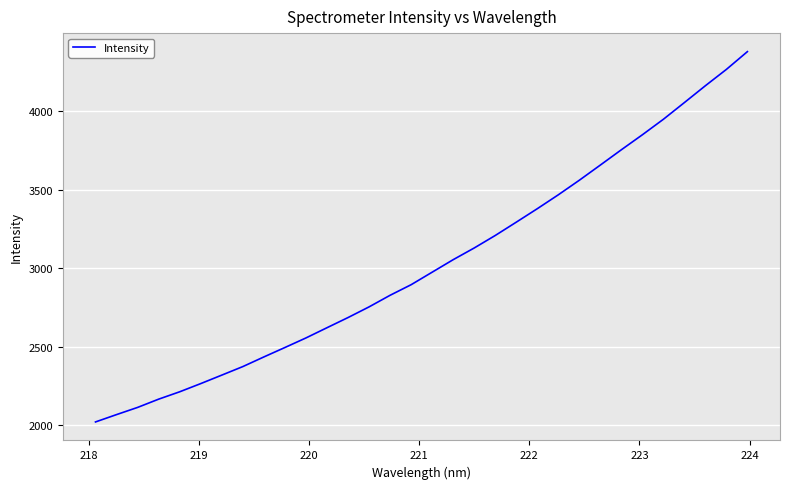

What is the greatest value displayed?

4380.6